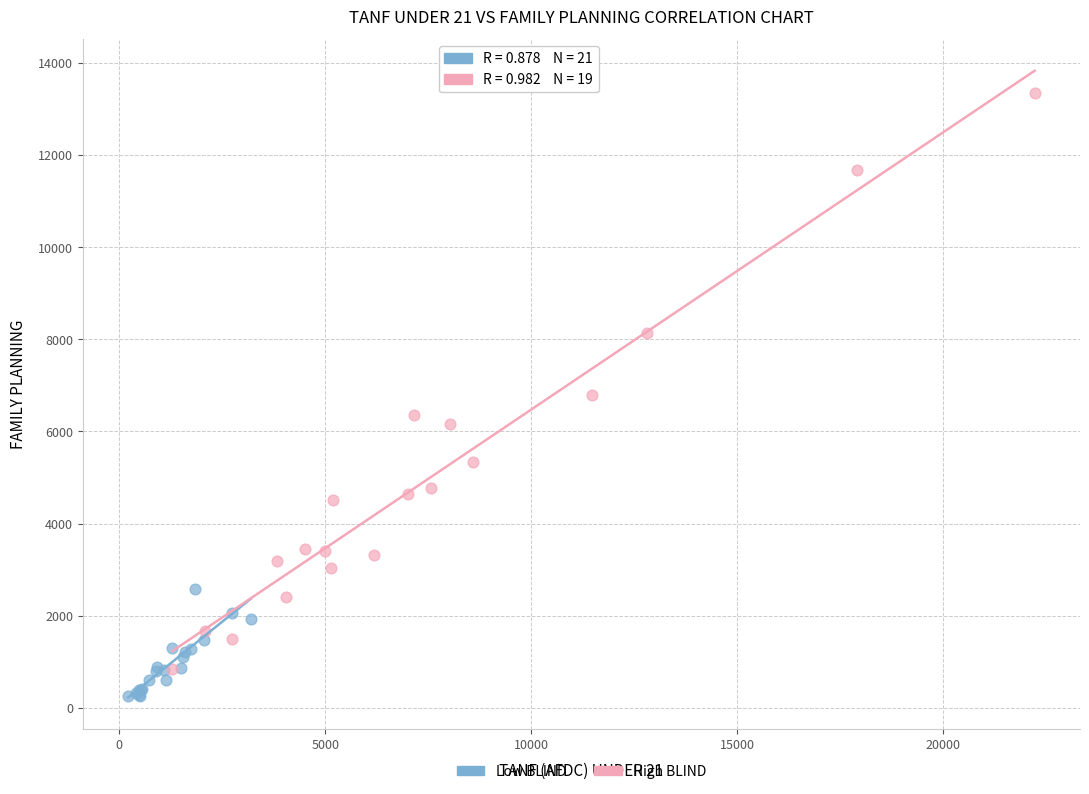

Which series contains the highest Y value?

High BLIND